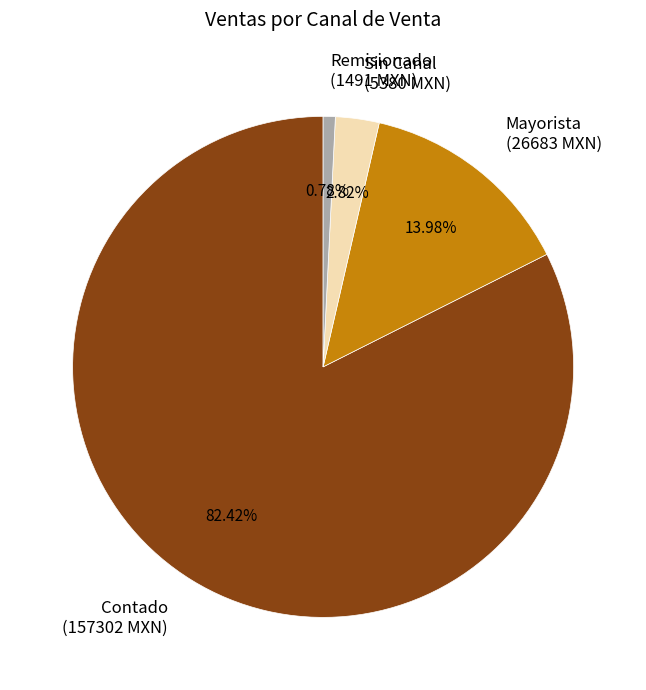

Do Mayorista (26683 MXN) and Remisionado (1491 MXN) together represent more than half of the pie?

No